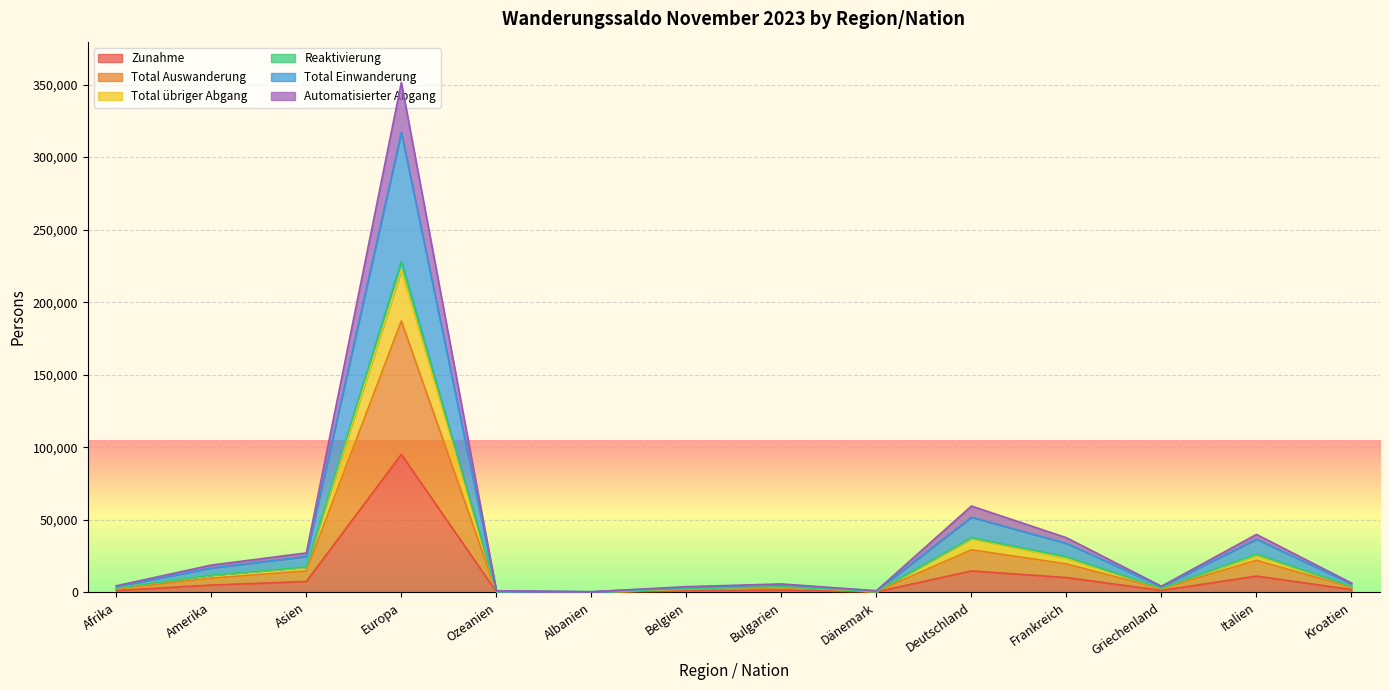

Where does the Zunahme series first go above 1858?

Amerika